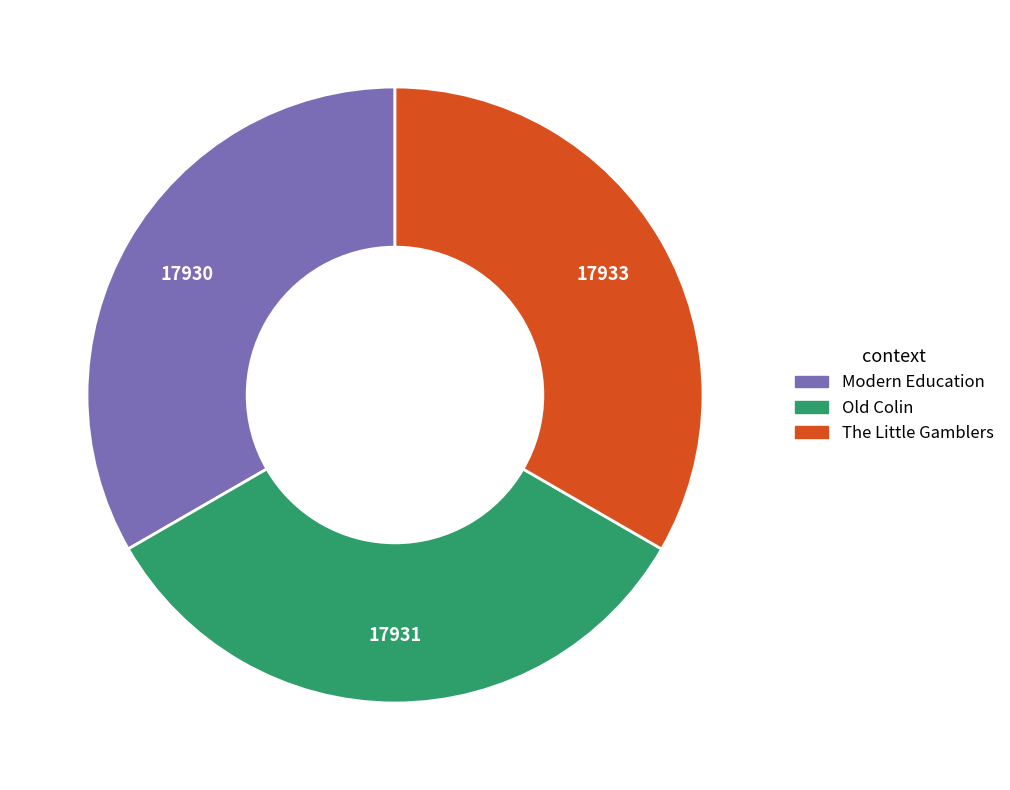

Do Old Colin and Modern Education together represent more than half of the pie?

Yes